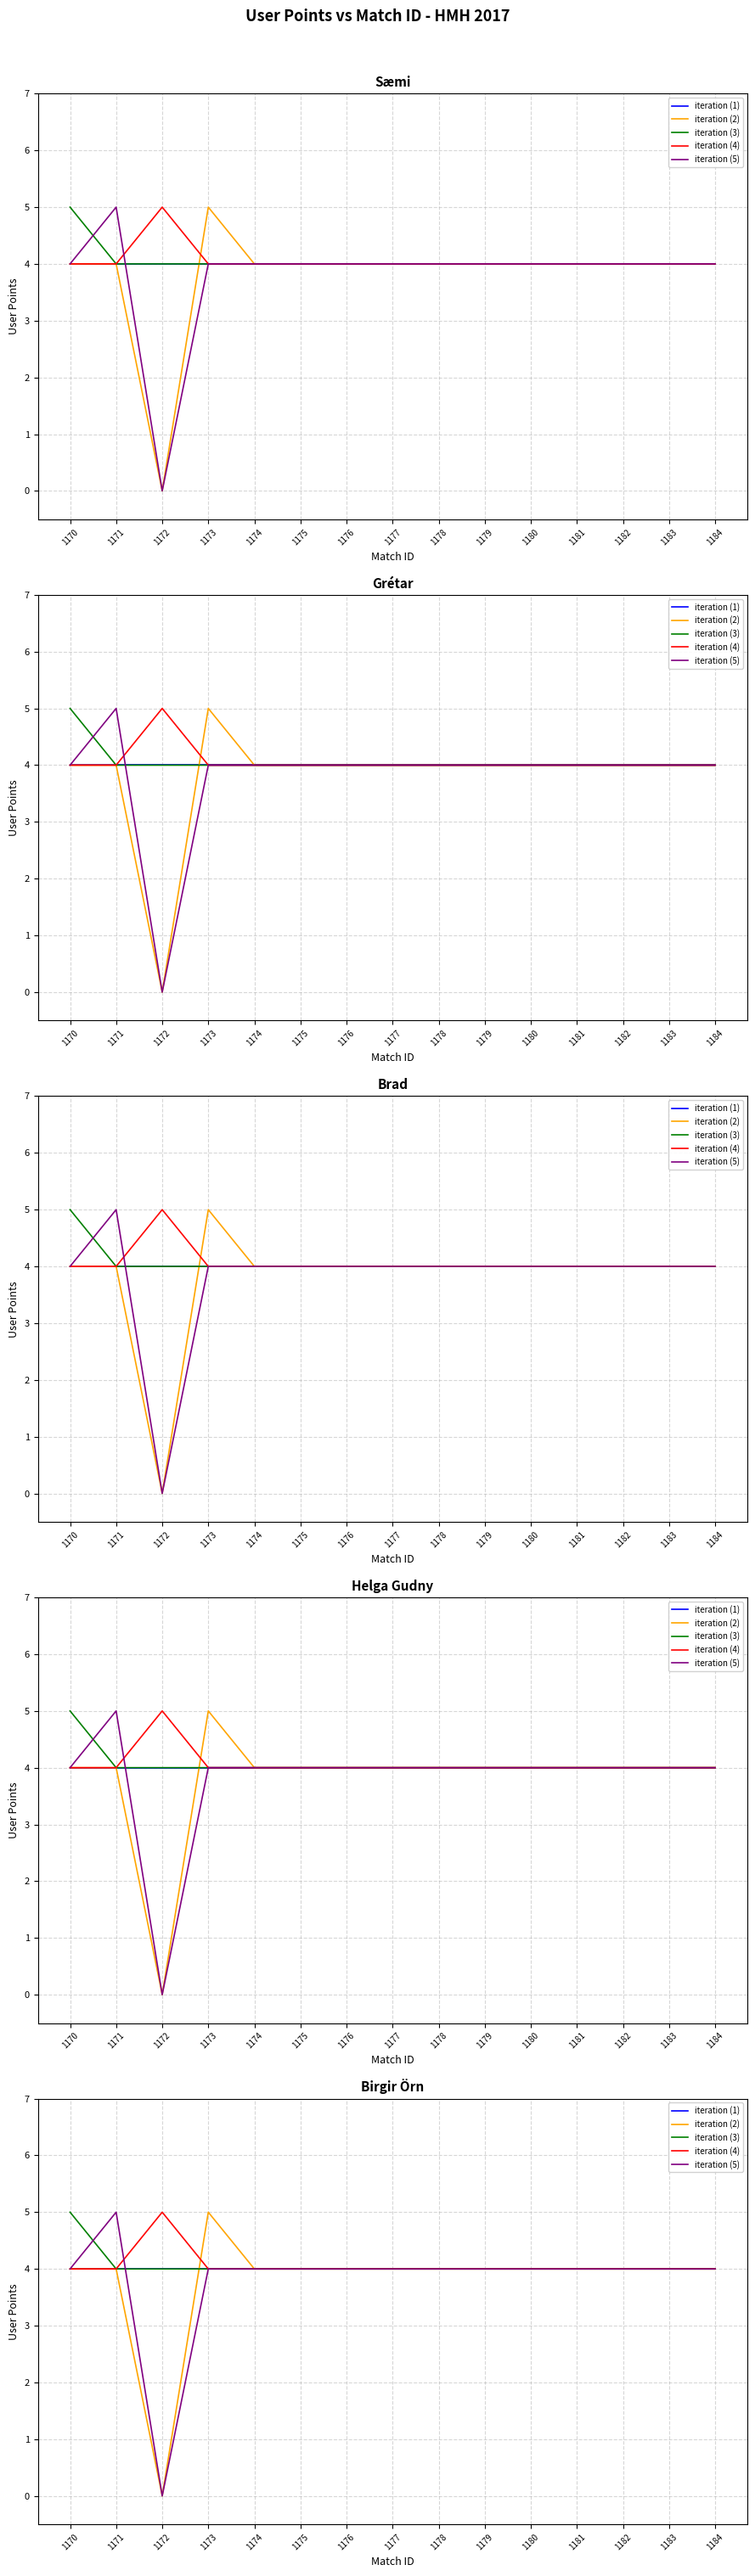

Between 1174 and 1180, which series saw the biggest shift?

iteration (1)